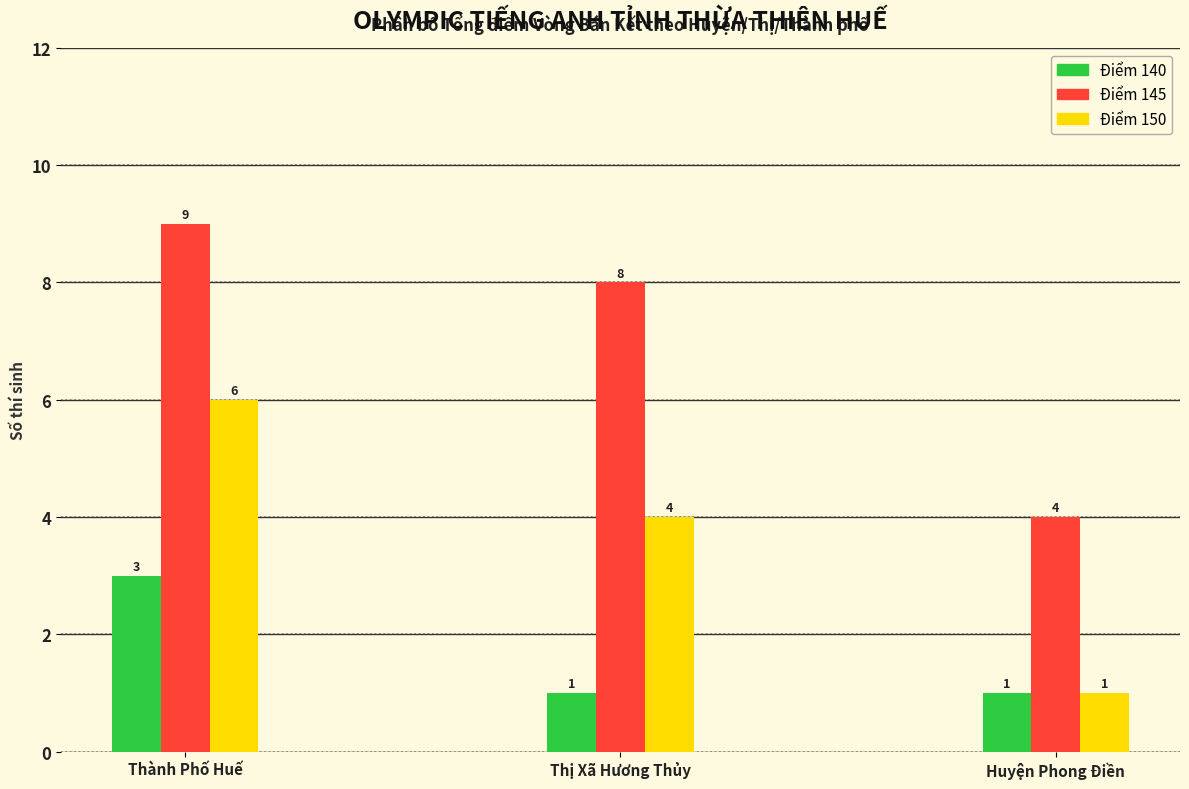

Reading left to right, transcribe all the data shown in this chart.

Điểm 140: Thành Phố Huế=3	Thị Xã Hương Thủy=1	Huyện Phong Điền=1
Điểm 145: Thành Phố Huế=9	Thị Xã Hương Thủy=8	Huyện Phong Điền=4
Điểm 150: Thành Phố Huế=6	Thị Xã Hương Thủy=4	Huyện Phong Điền=1